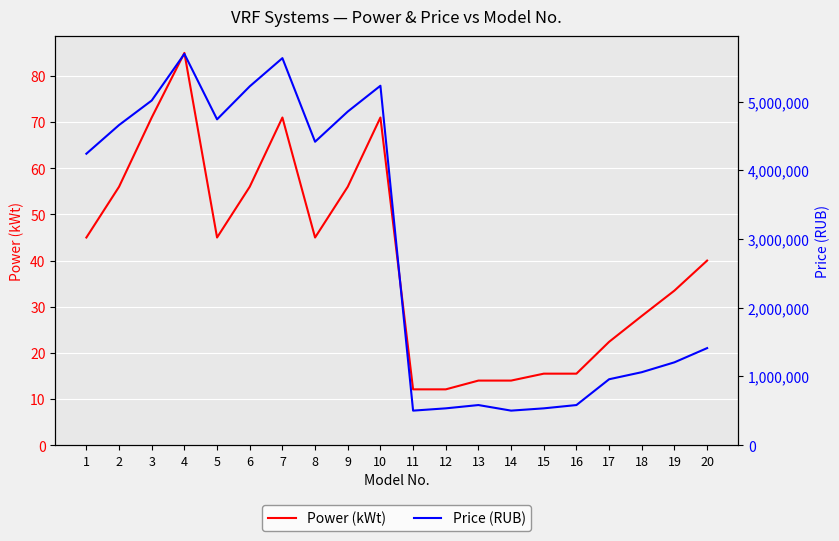

True or false: Power (kWt) and Price (RUB) cross at least once.

False